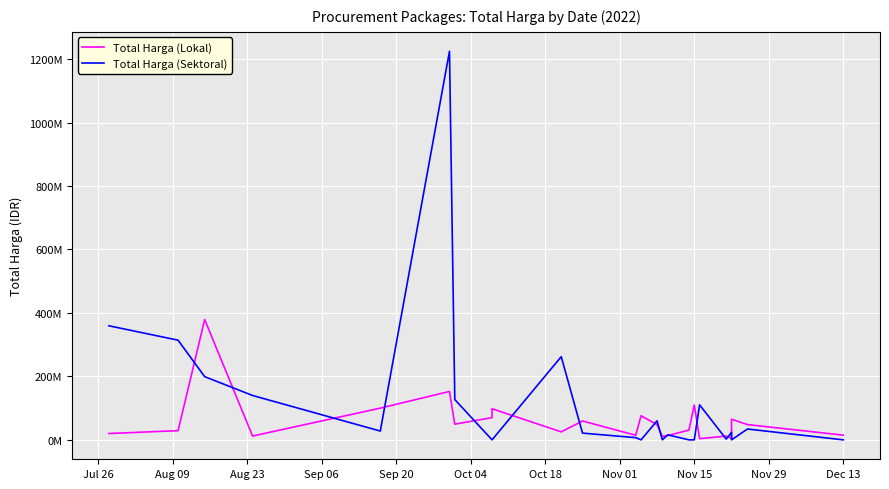

How many data points in Total Harga (Lokal) are above 48140000?

10